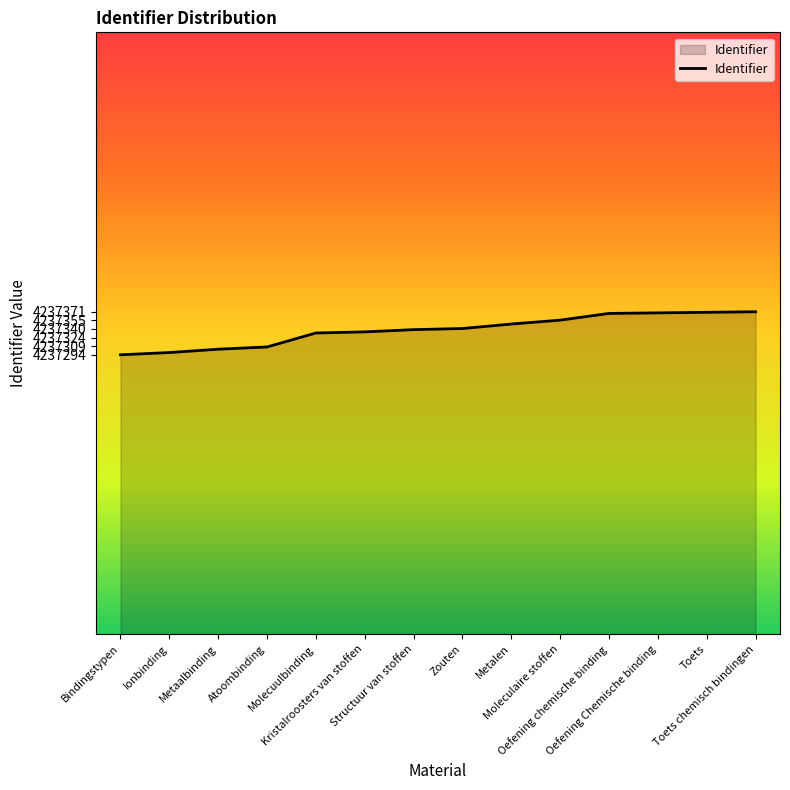

What is the difference between the values at Atoombinding and Kristalroosters van stoffen?

27